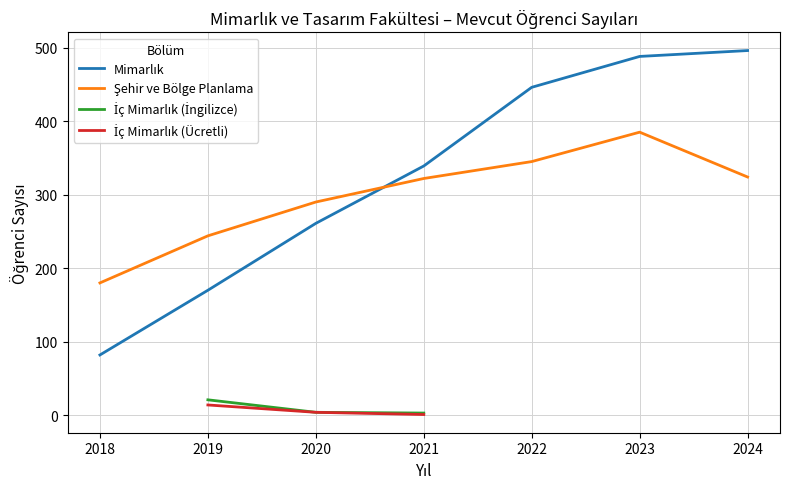

Which category has the lowest value across all series?

2018